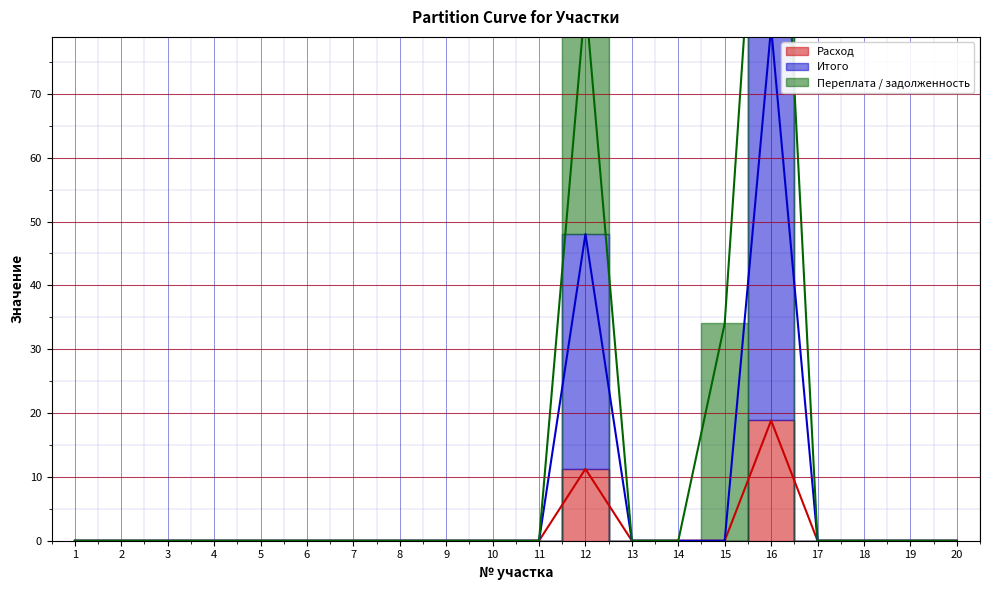

Rank the categories by Итого value from highest to lowest.

16, 12, 1, 2, 3, 4, 5, 6, 7, 8, 9, 10, 11, 13, 14, 15, 17, 18, 19, 20